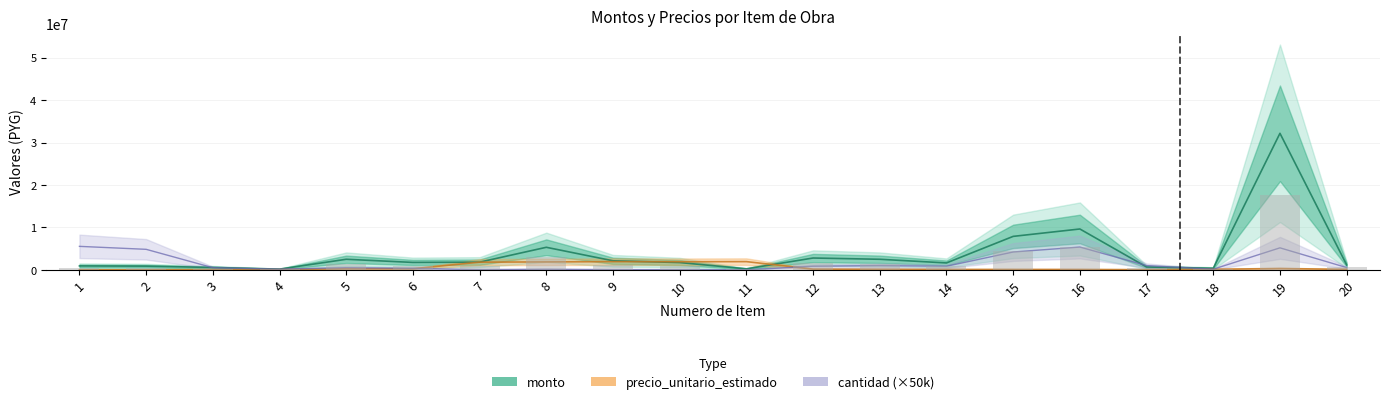

How many bars are there in total?

60